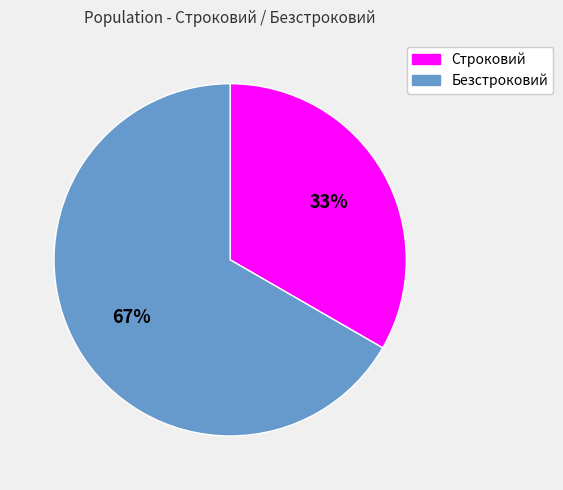

Between Строковий and Безстроковий, which is larger?

Безстроковий